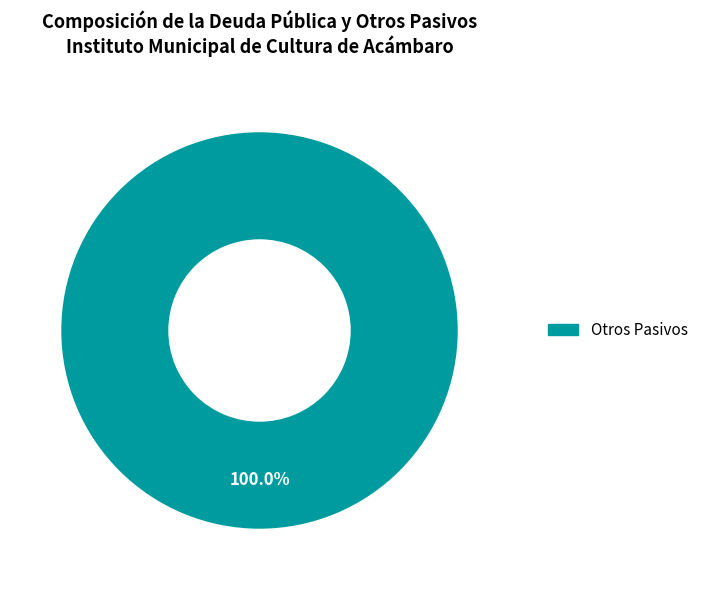

Is there a majority slice in this chart?

Yes